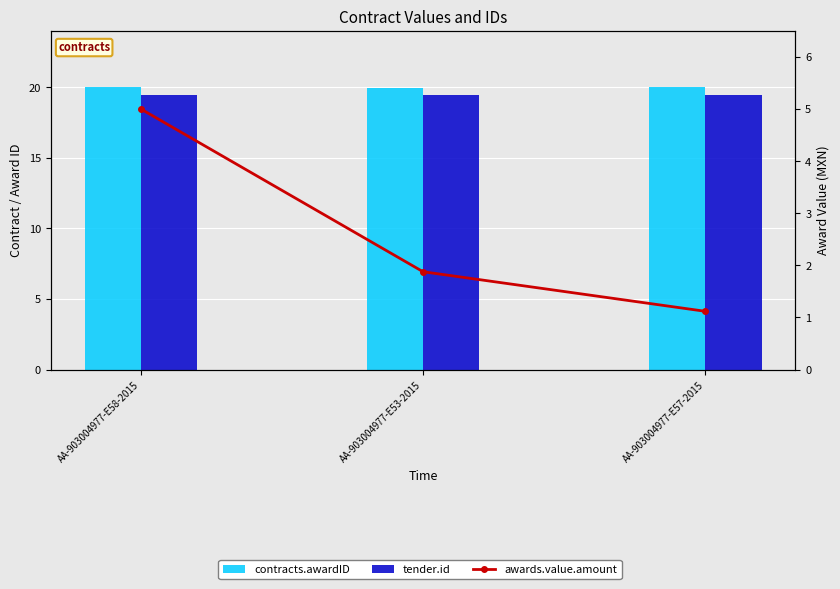

Rank the series by their maximum value, from lowest to highest.

awards.value.amount, tender.id, contracts.awardID